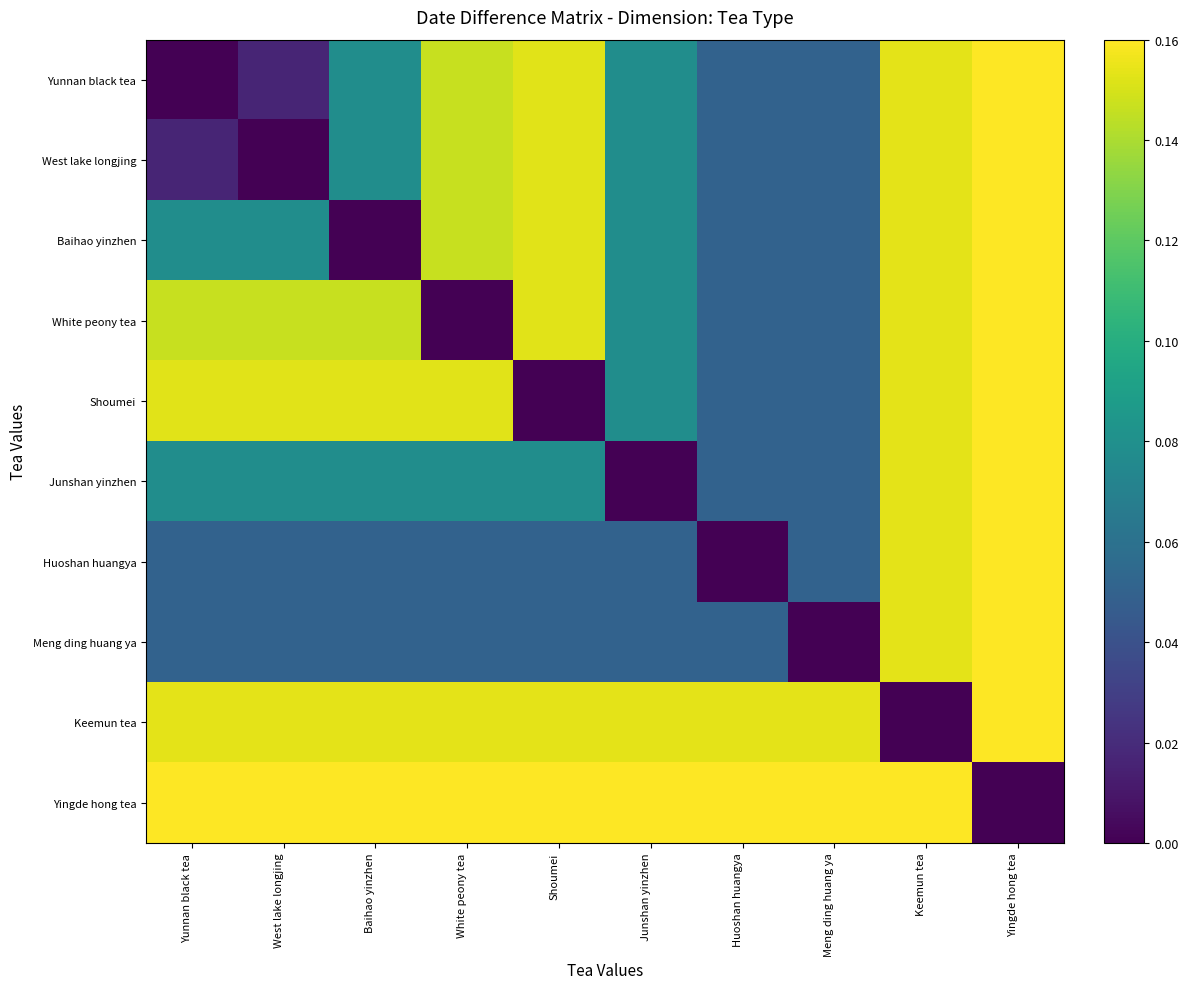

At how many categories does at least one series exceed 0?

10